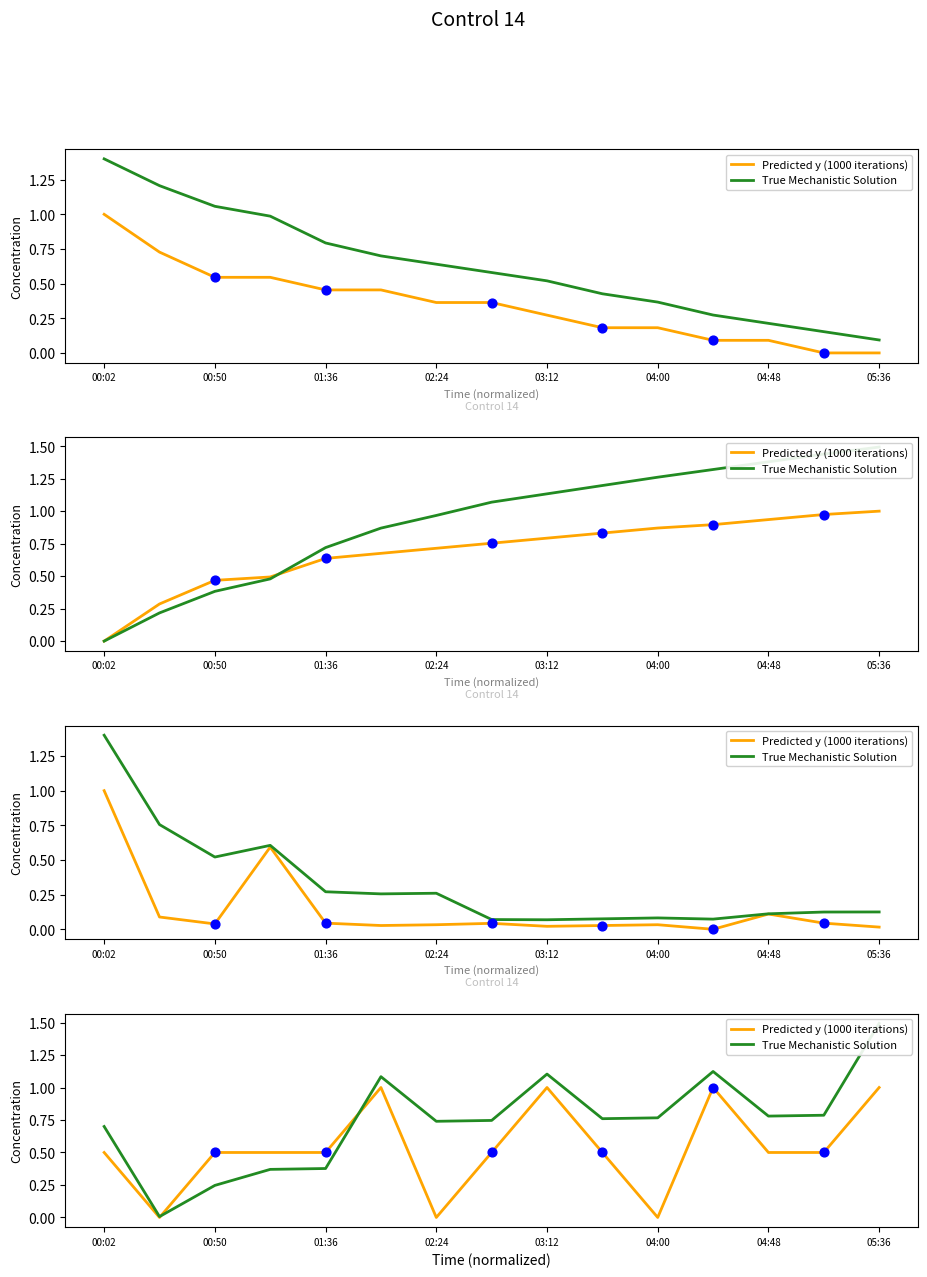

What are all the series names shown in the legend?

Predicted y (1000 iterations), True Mechanistic Solution